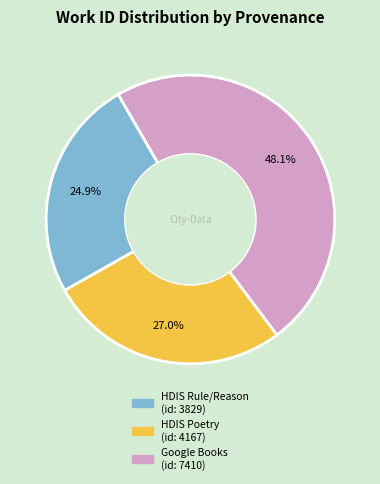

Is there any slice that represents more than half of the pie?

No